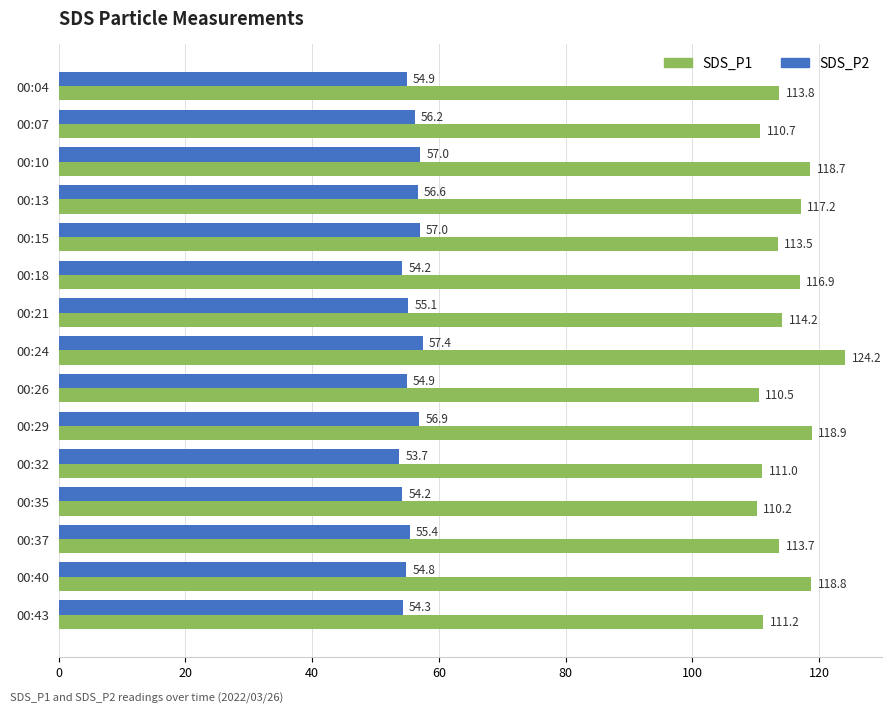

Between 00:07 and 00:26, which series saw the biggest shift?

SDS_P2